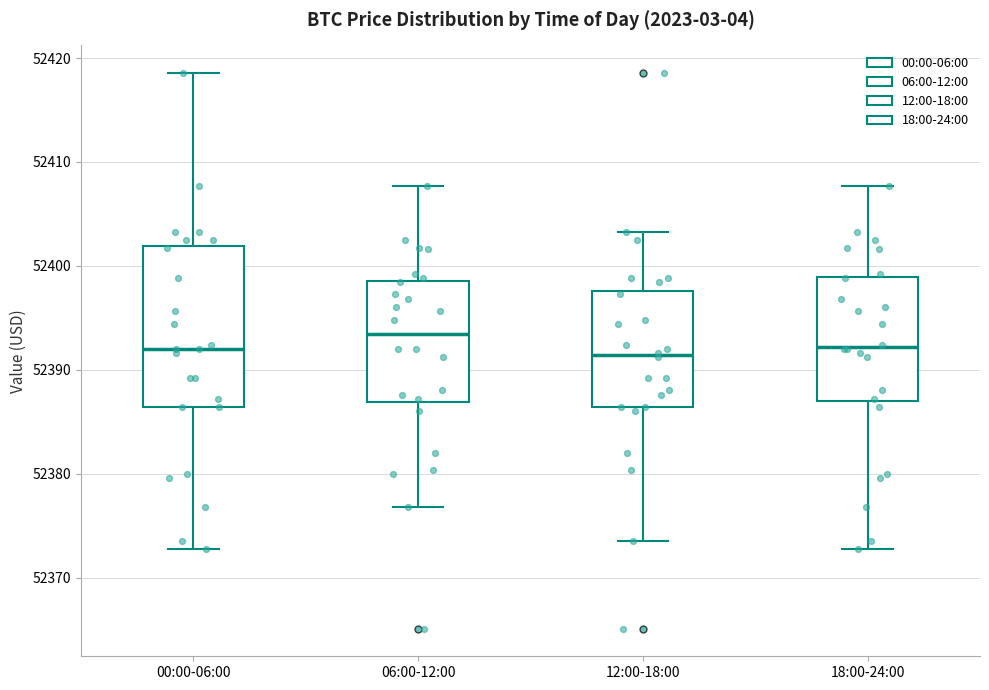

Reading left to right, transcribe this box plot: for each box, give where its median line is, the range the box spans, and where its two whiskers end, as read against the y-axis. The values are not printed on the chart, so give them approximately, as read against the axis.

00:00-06:00: median 52392, box 52386 to 52402, whiskers 52373 to 52419
06:00-12:00: median 52393, box 52387 to 52399, whiskers 52377 to 52408
12:00-18:00: median 52391, box 52386 to 52398, whiskers 52374 to 52403
18:00-24:00: median 52392, box 52387 to 52399, whiskers 52373 to 52408